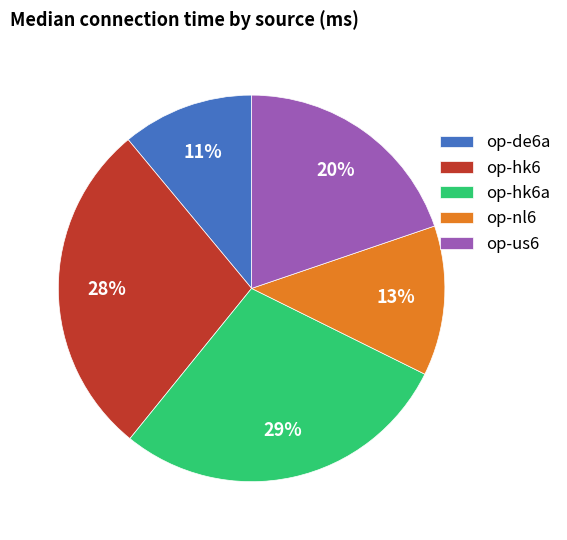

Combined, do op-de6a and op-hk6 account for over 50%?

No